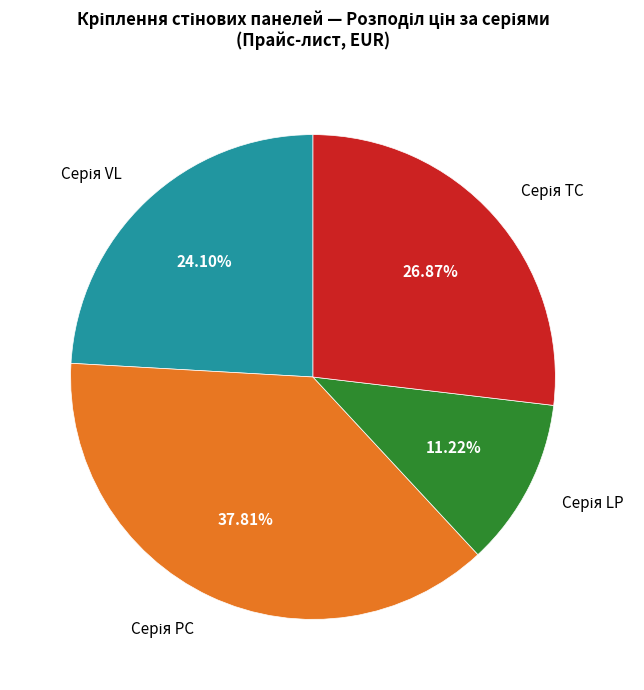

Is there any slice that represents more than half of the pie?

No